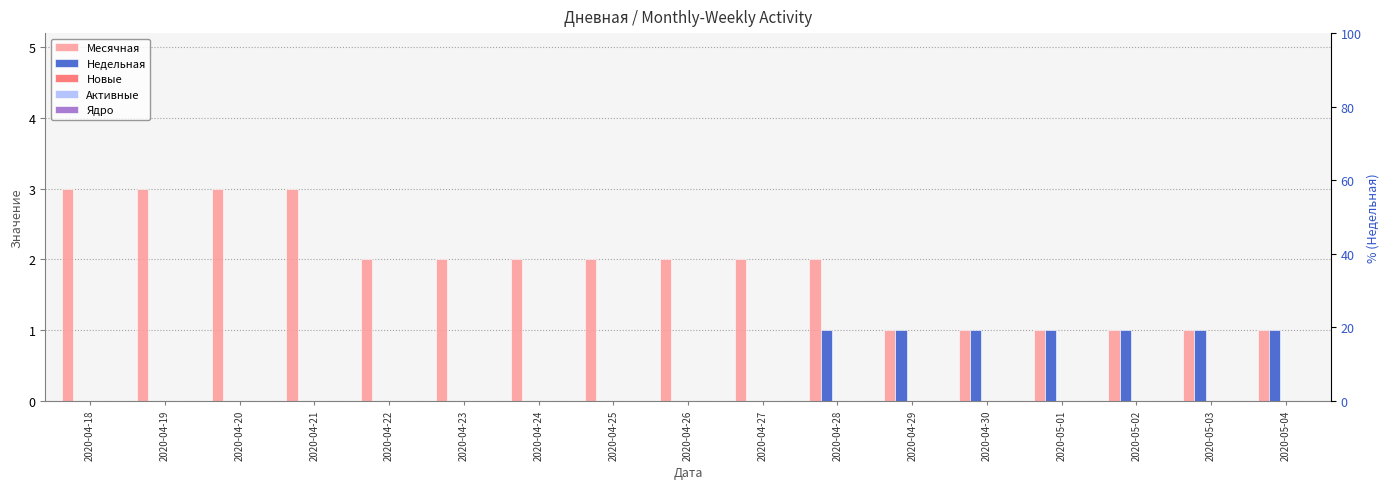

Rank the categories by Месячная value from lowest to highest.

2020-04-29, 2020-04-30, 2020-05-01, 2020-05-02, 2020-05-03, 2020-05-04, 2020-04-22, 2020-04-23, 2020-04-24, 2020-04-25, 2020-04-26, 2020-04-27, 2020-04-28, 2020-04-18, 2020-04-19, 2020-04-20, 2020-04-21